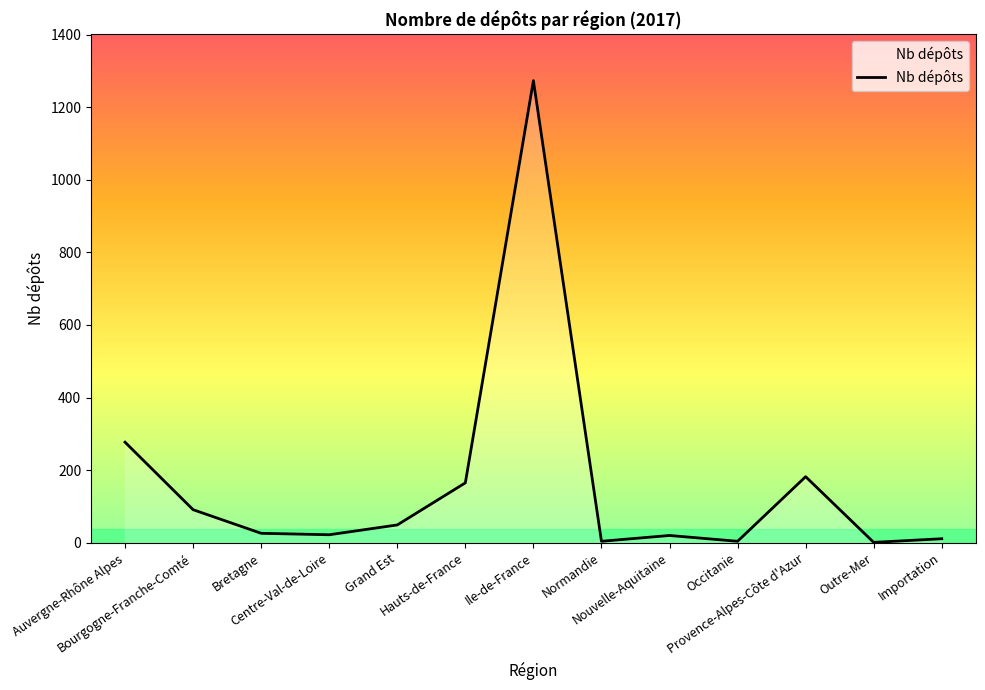

True or false: the data shows 182 at Provence-Alpes-Côte d'Azur.

True